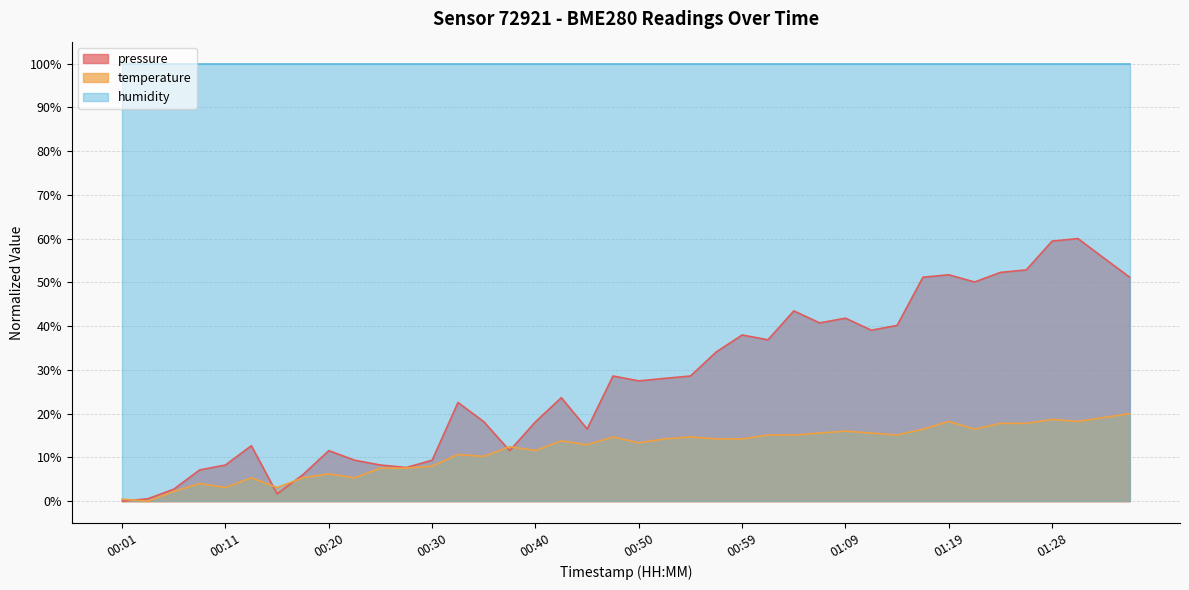

Which series has the largest total across all categories?

humidity